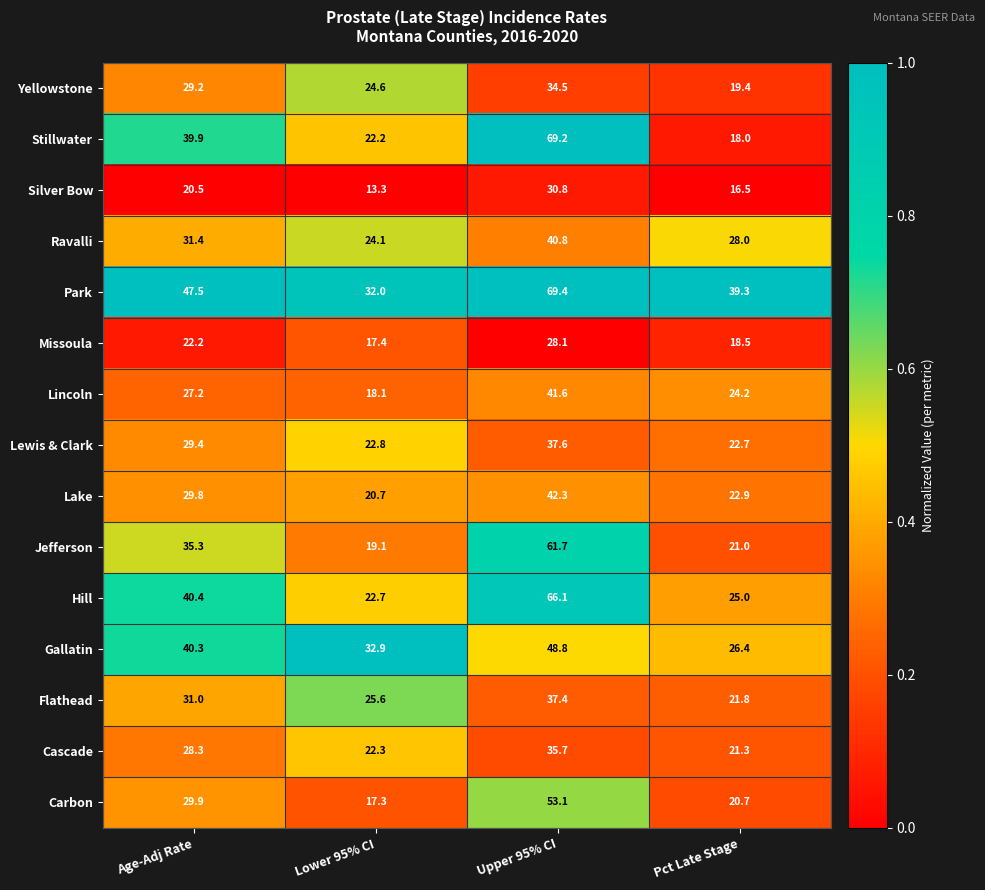

Which series has the largest total across all categories?

Park